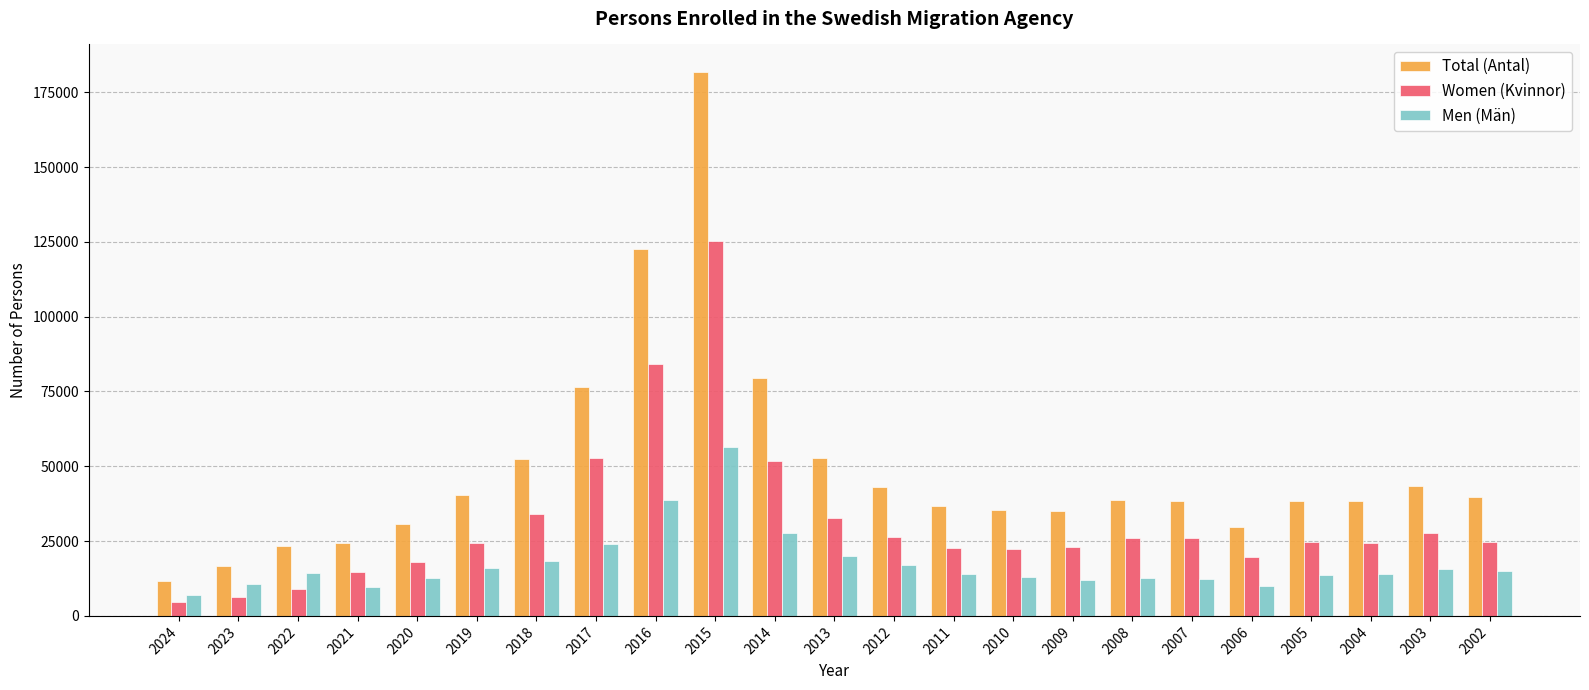

What is the difference between the Women (Kvinnor) values at 2018 and 2023?

27866